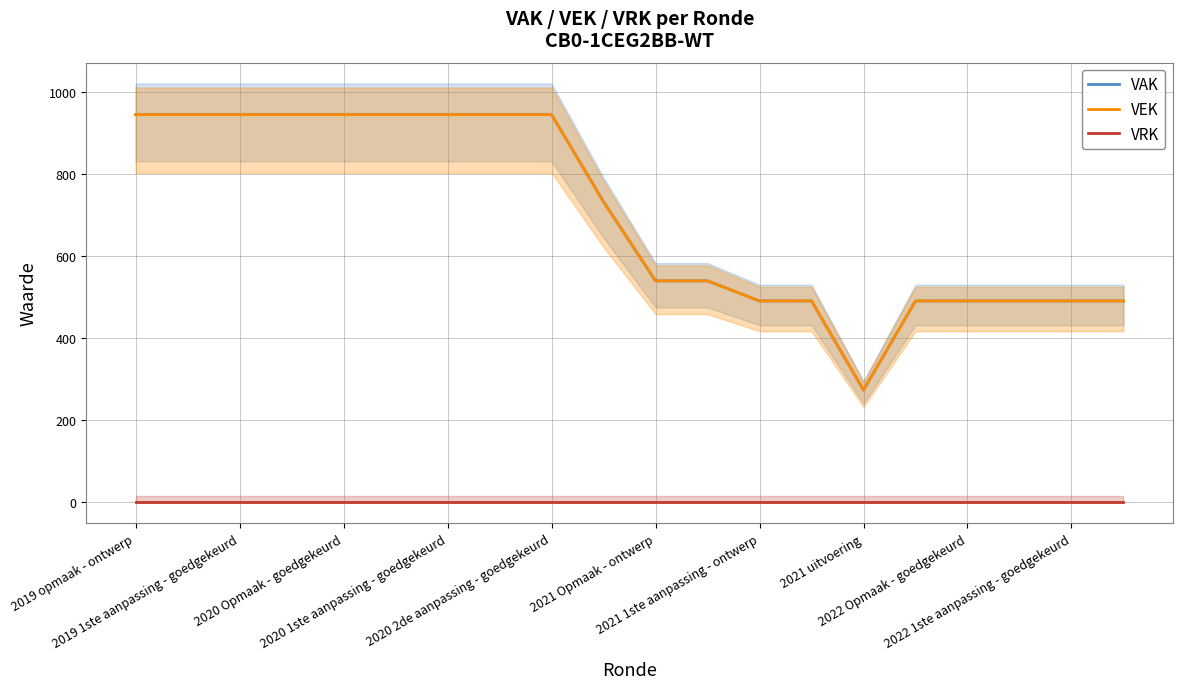

True or false: VRK and VEK cross at least once.

False